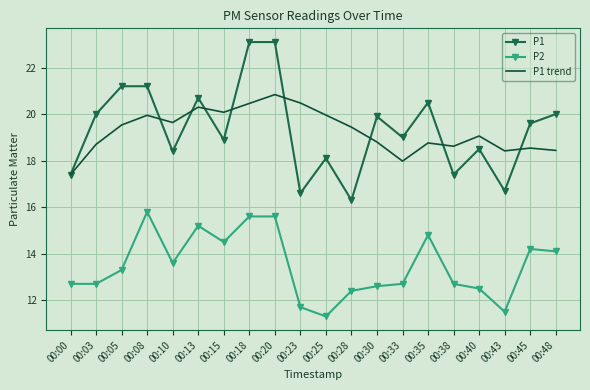

True or false: P2 has a value of 12.7 at 00:38.

True